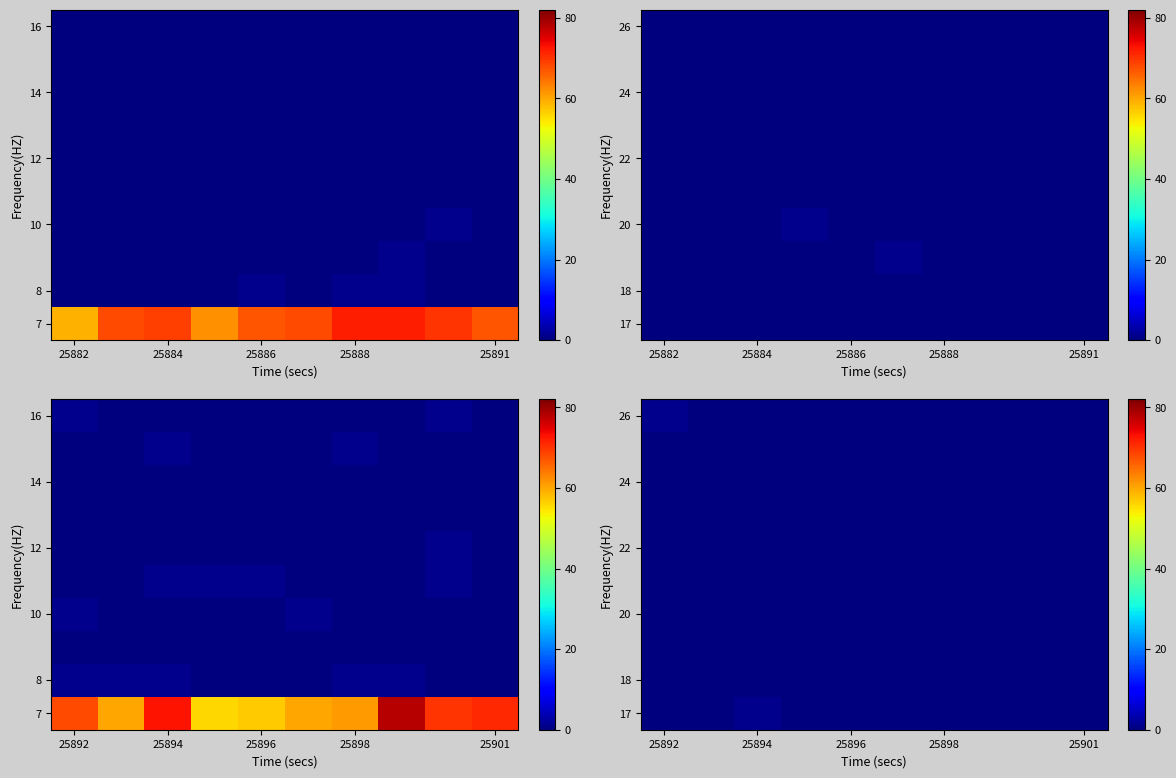

Which category has the lowest value across all series?

25892